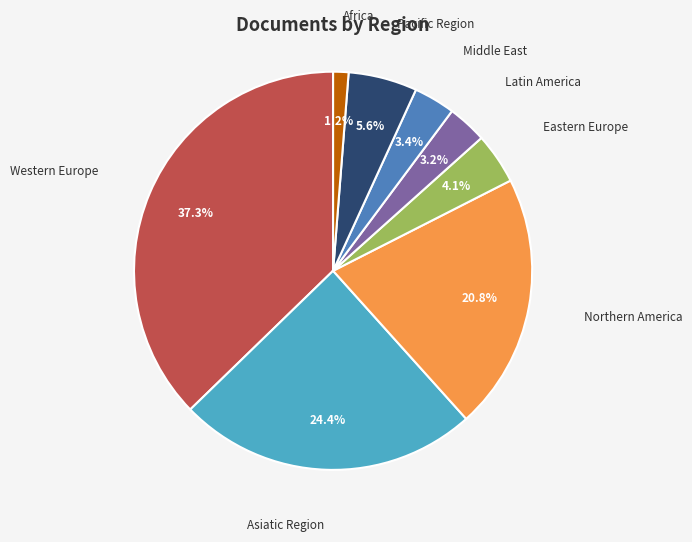

Does any single category account for the majority?

No